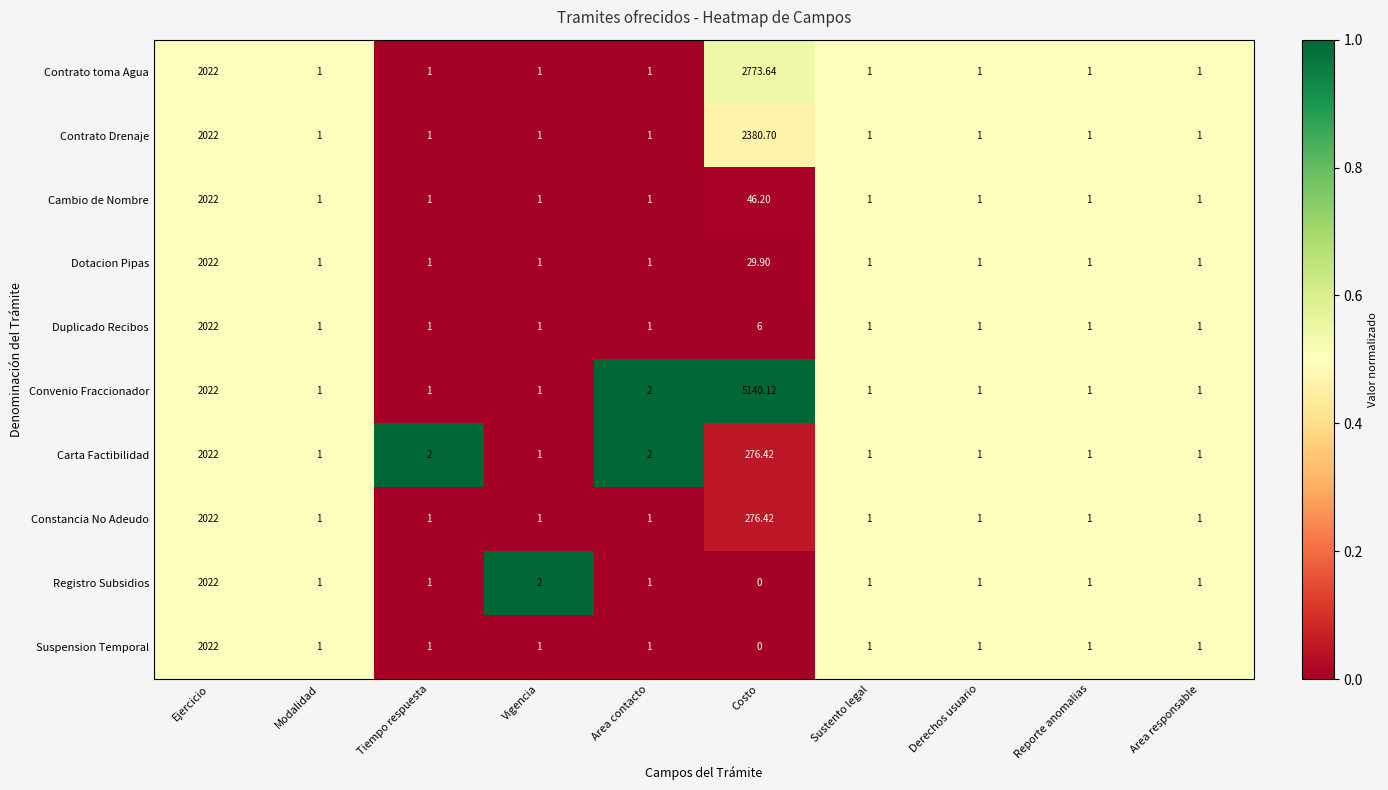

Which series changed the most between Area contacto and Costo?

Convenio Fraccionador